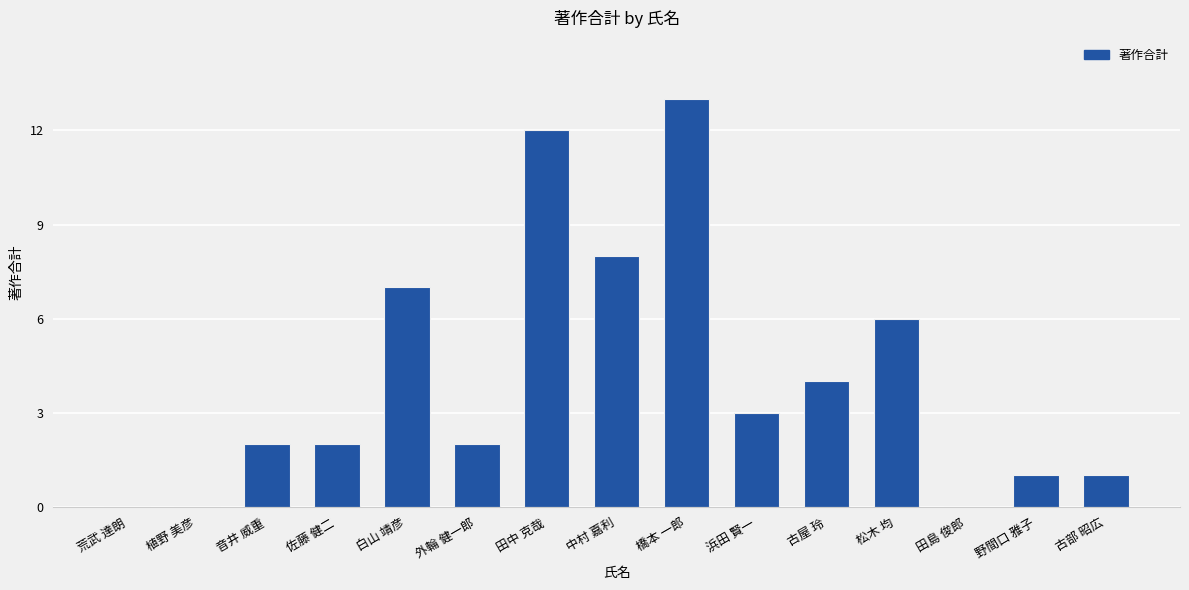

What is the change in value from 田中 克哉 to 古屋 玲?

-8